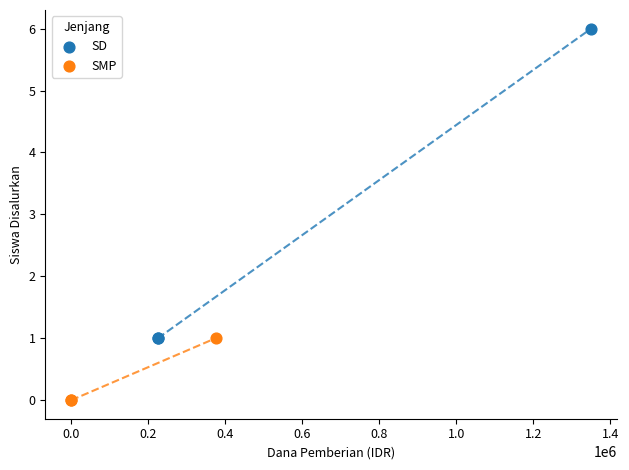

What are all the series names shown in the legend?

SD, SMP